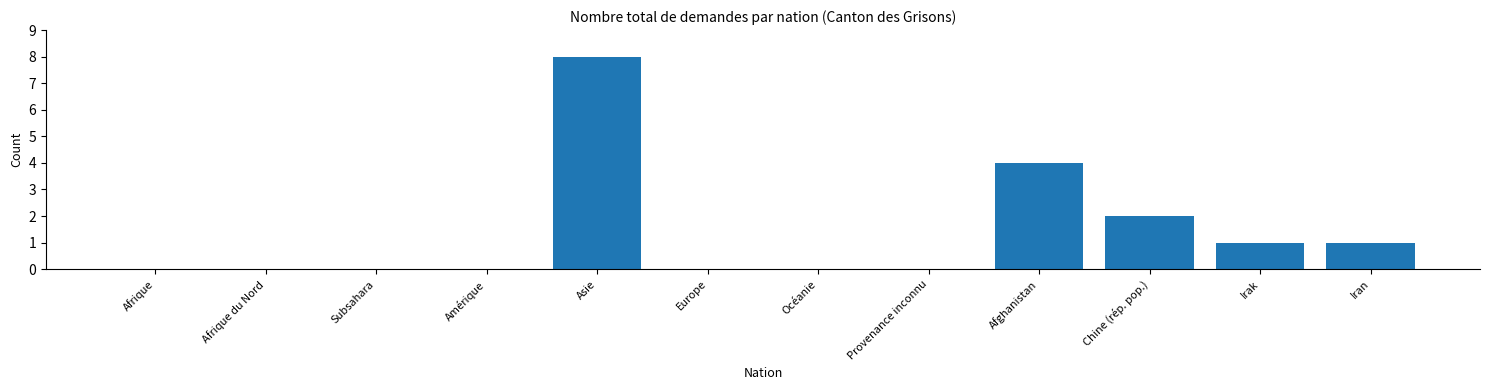

Reading left to right, list all the values displayed in this chart.

Afrique=0	Afrique du Nord=0	Subsahara=0	Amérique=0	Asie=8	Europe=0	Océanie=0	Provenance inconnu=0	Afghanistan=4	Chine (rép. pop.)=2	Irak=1	Iran=1